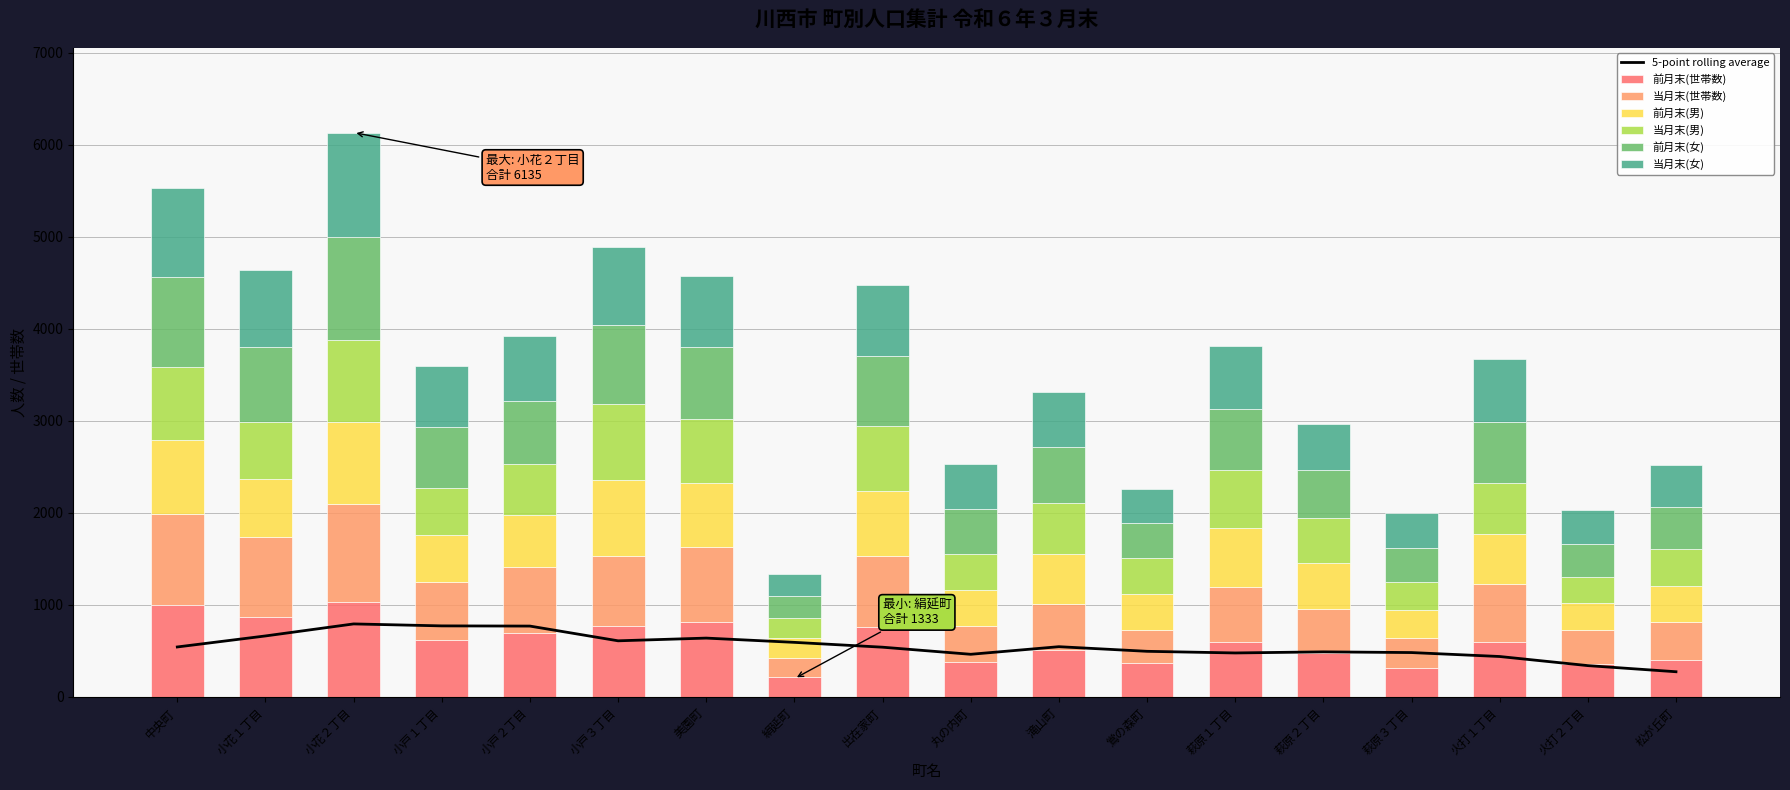

List the labels in order of 前月末(世帯数) value, largest first.

小花２丁目, 中央町, 小花１丁目, 美園町, 小戸３丁目, 出在家町, 小戸２丁目, 小戸１丁目, 火打１丁目, 萩原１丁目, 滝山町, 萩原２丁目, 松が丘町, 丸の内町, 鴬の森町, 火打２丁目, 萩原３丁目, 絹延町